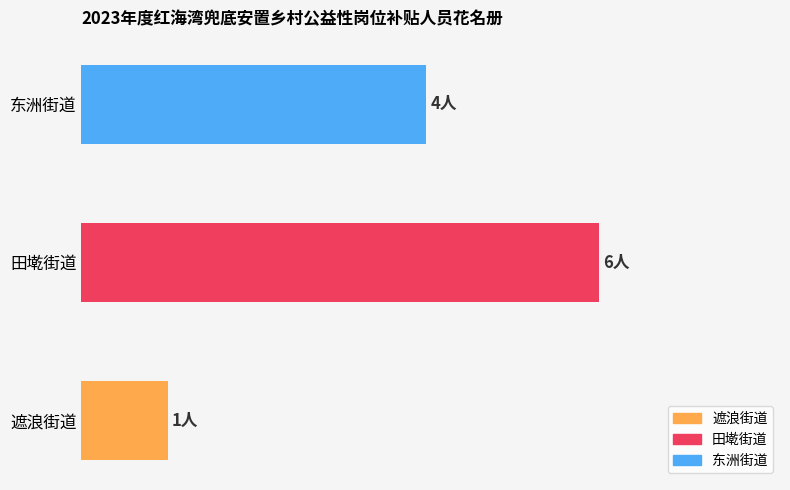

How many values exceed 4?

1